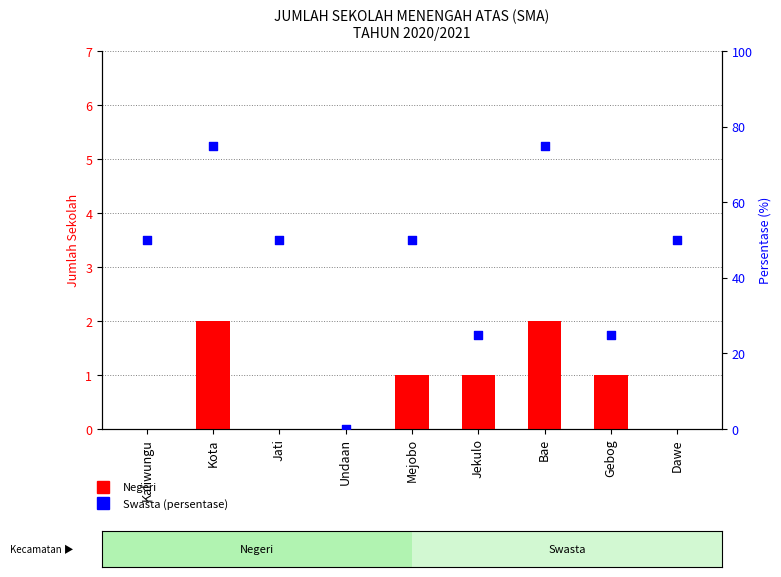

At how many categories does at least one series exceed 41?

6